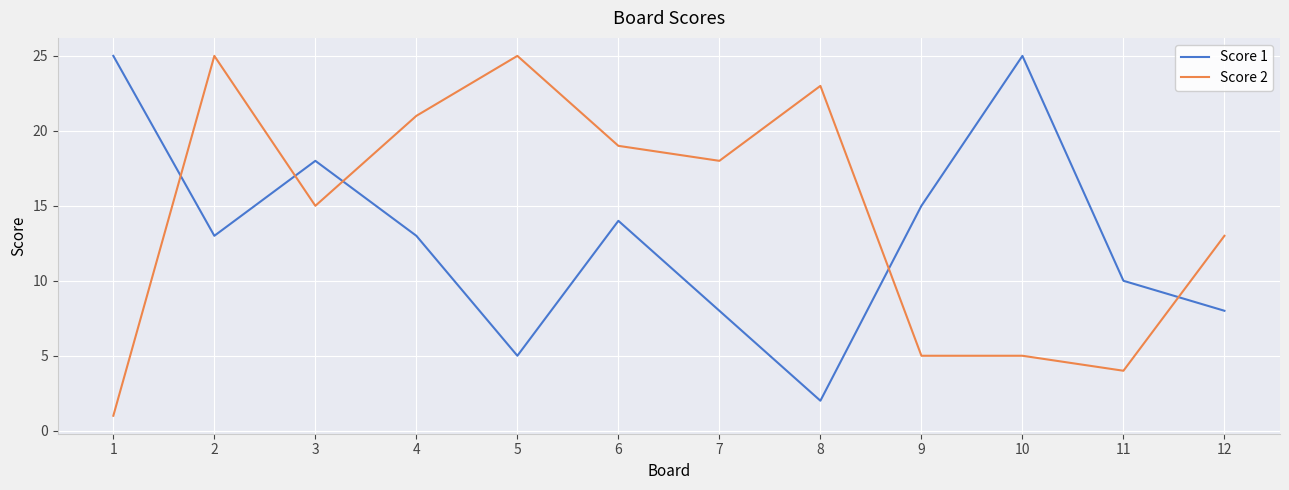

How many interior local peaks does the Score 1 series have?

3